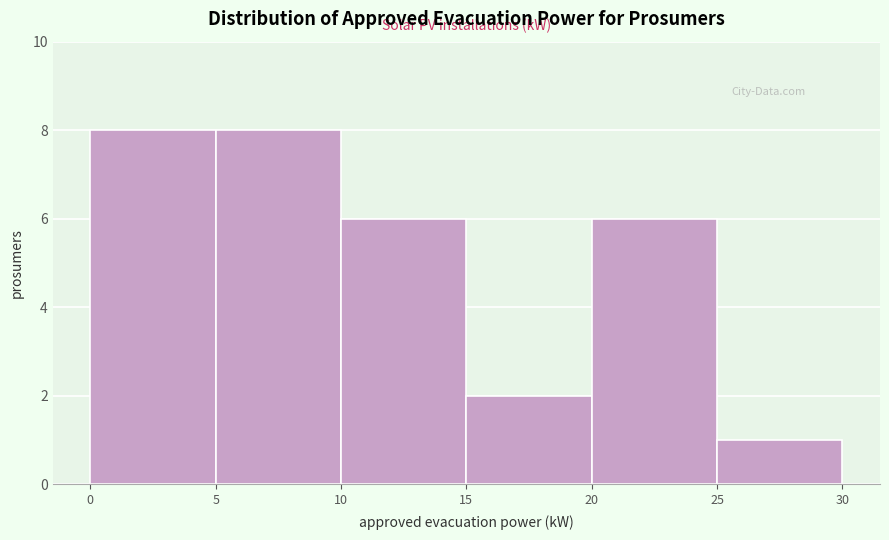

What is the height of the bar covering 20 to 25 on the x-axis? The values are not printed on the chart, so give them approximately, as read against the axis.

6